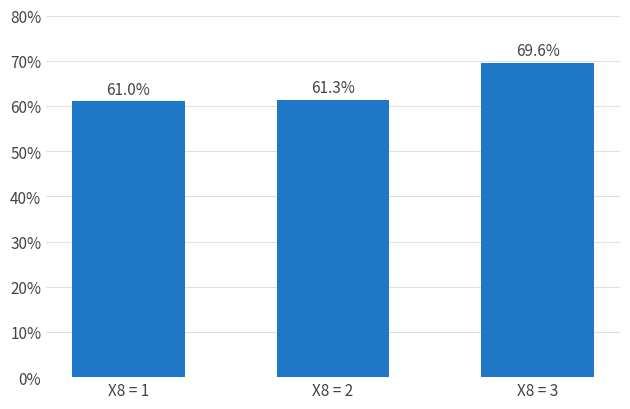

At which category does the chart reach its peak across all series?

X8 = 3